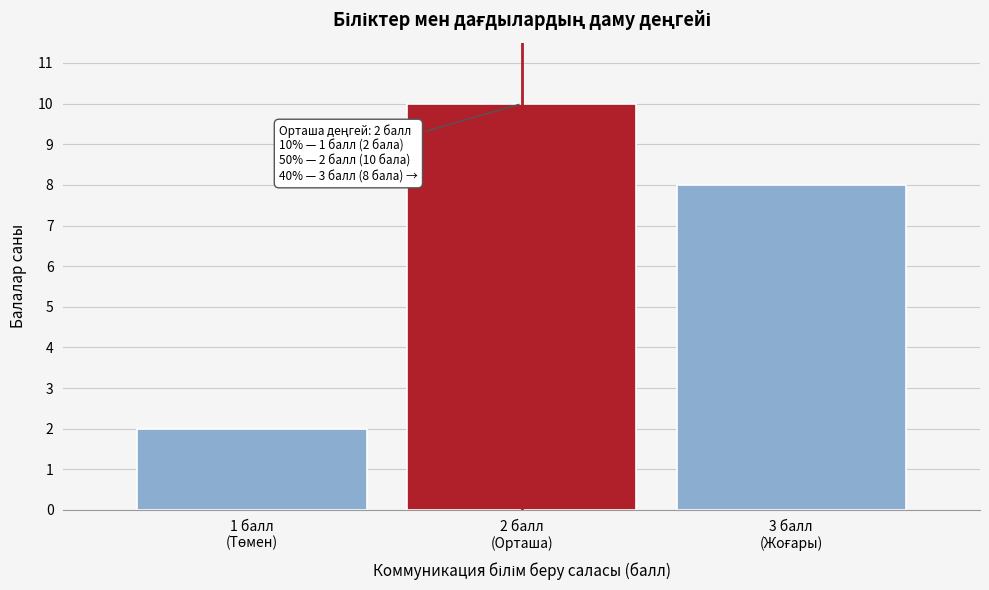

Reading right to left, list all the values displayed in this chart.

8	10	2